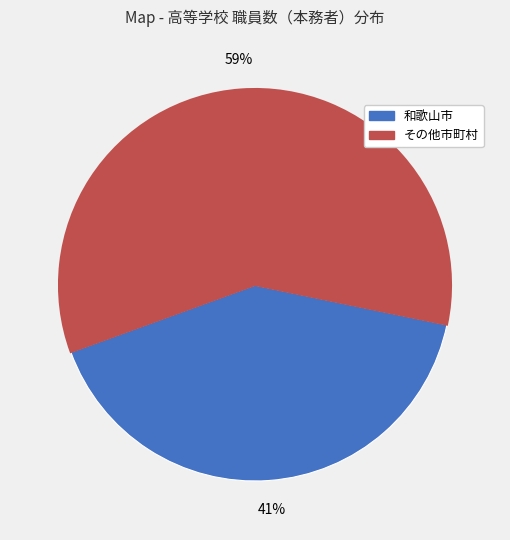

To the nearest percent, what is the difference between the largest and smallest slice percentages?

18%